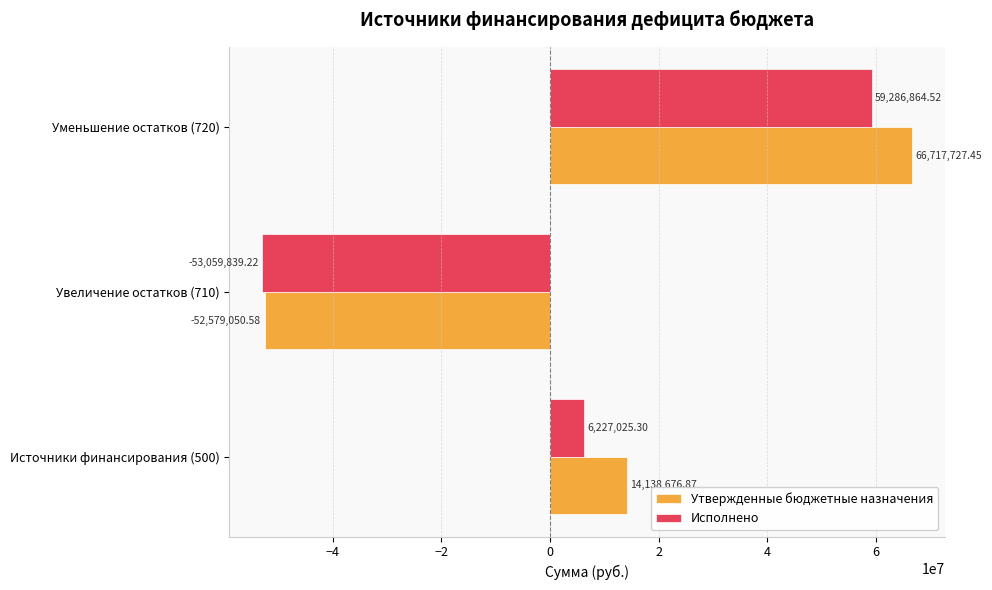

Which label corresponds to the smallest value in the chart?

Увеличение остатков (710)